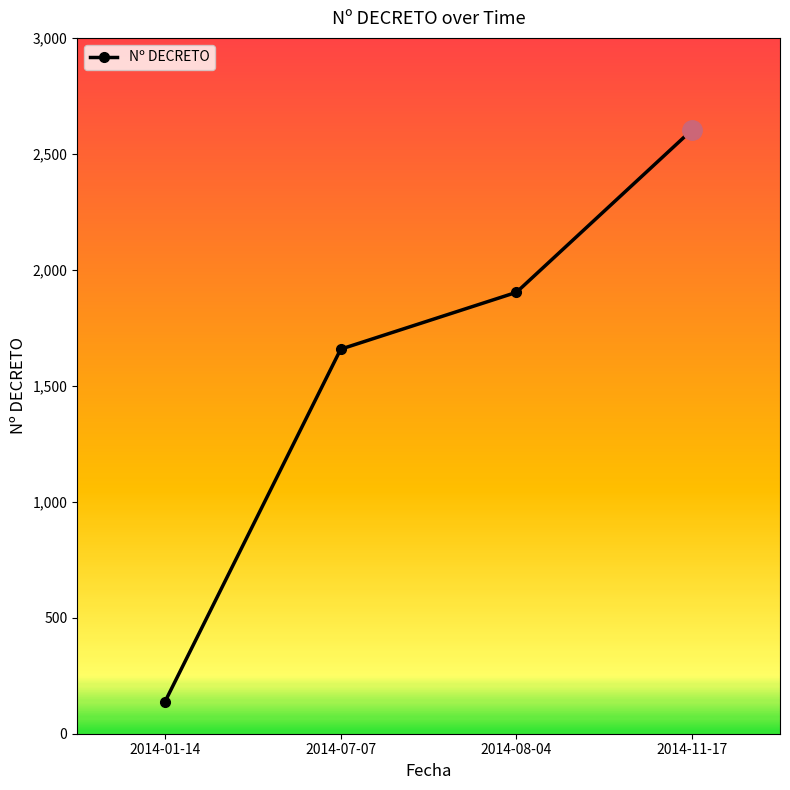

Reading right to left, extract all data points from this chart.

2604	1903	1658	138